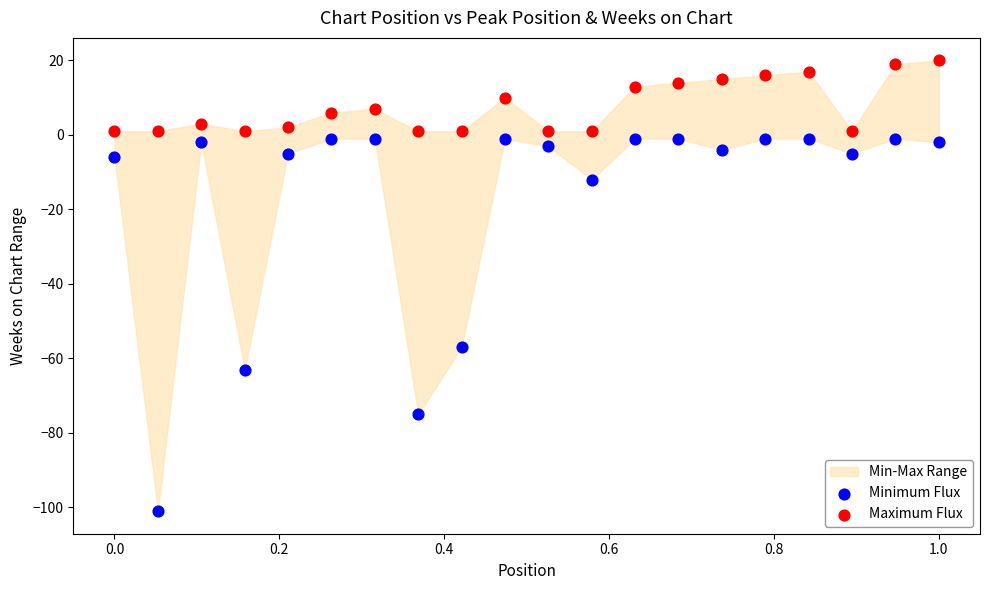

In the Minimum Flux series, what Y value is closest to -51?

-57